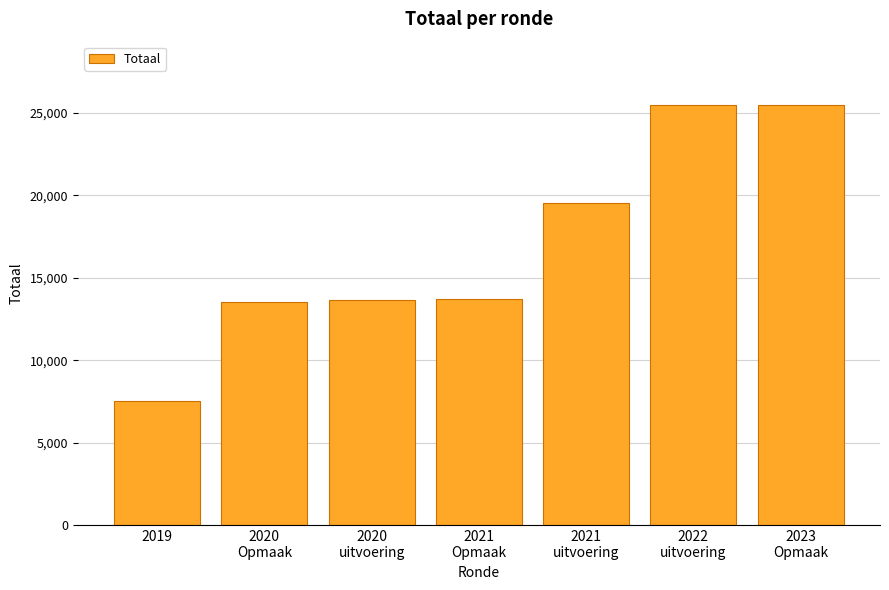

What is the difference between the second highest and second lowest values?

11900